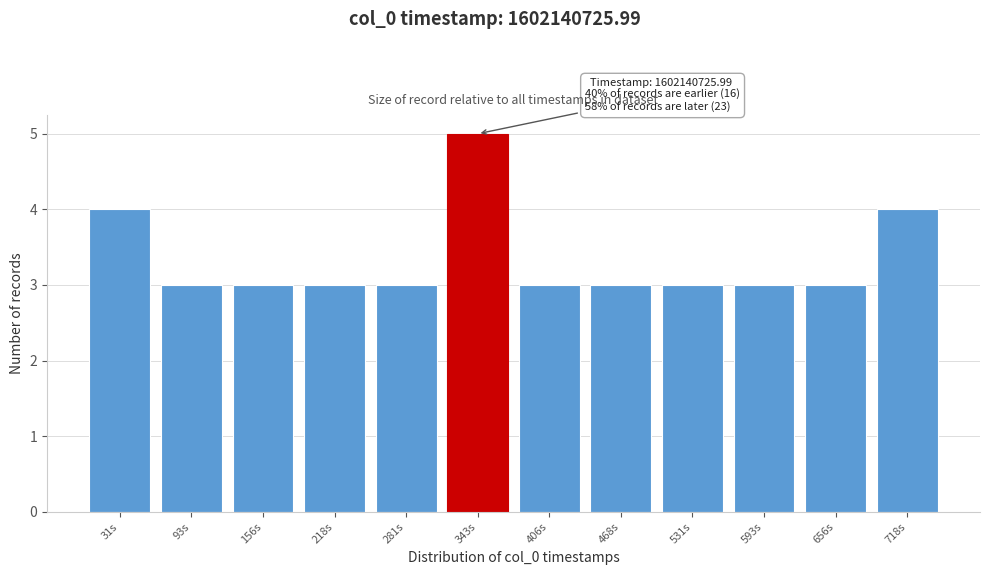

Reading left to right, what are all the values shown in this chart?

4	3	3	3	3	5	3	3	3	3	3	4